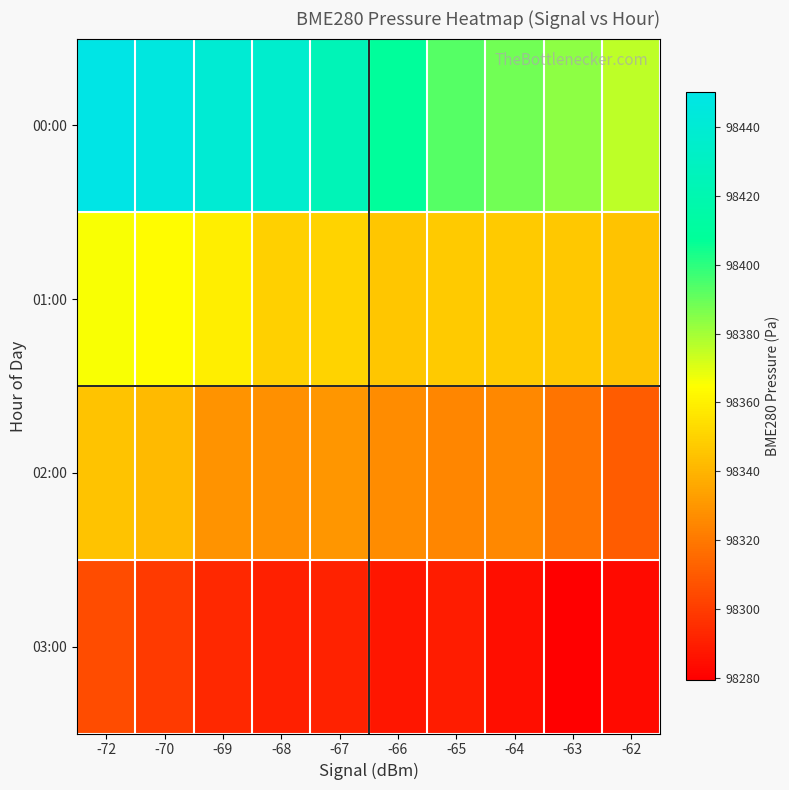

Reading left to right, list all the values displayed in this chart.

00:00: -72=98450.1	-70=98446.3	-69=98440.1	-68=98436.2	-67=98424.7	-66=98408.1	-65=98393.4	-64=98388.4	-63=98383.7	-62=98375.5
01:00: -72=98365.8	-70=98363.7	-69=98359.1	-68=98349.3	-67=98350.4	-66=98346.0	-65=98347.1	-64=98346.8	-63=98346.3	-62=98345.4
02:00: -72=98345.4	-70=98341.9	-69=98329.1	-68=98327.5	-67=98329.9	-66=98326.5	-65=98324.6	-64=98324.9	-63=98318.6	-62=98310.8
03:00: -72=98305.5	-70=98299.0	-69=98292.9	-68=98290.5	-67=98291.0	-66=98287.0	-65=98289.4	-64=98284.3	-63=98279.5	-62=98283.4